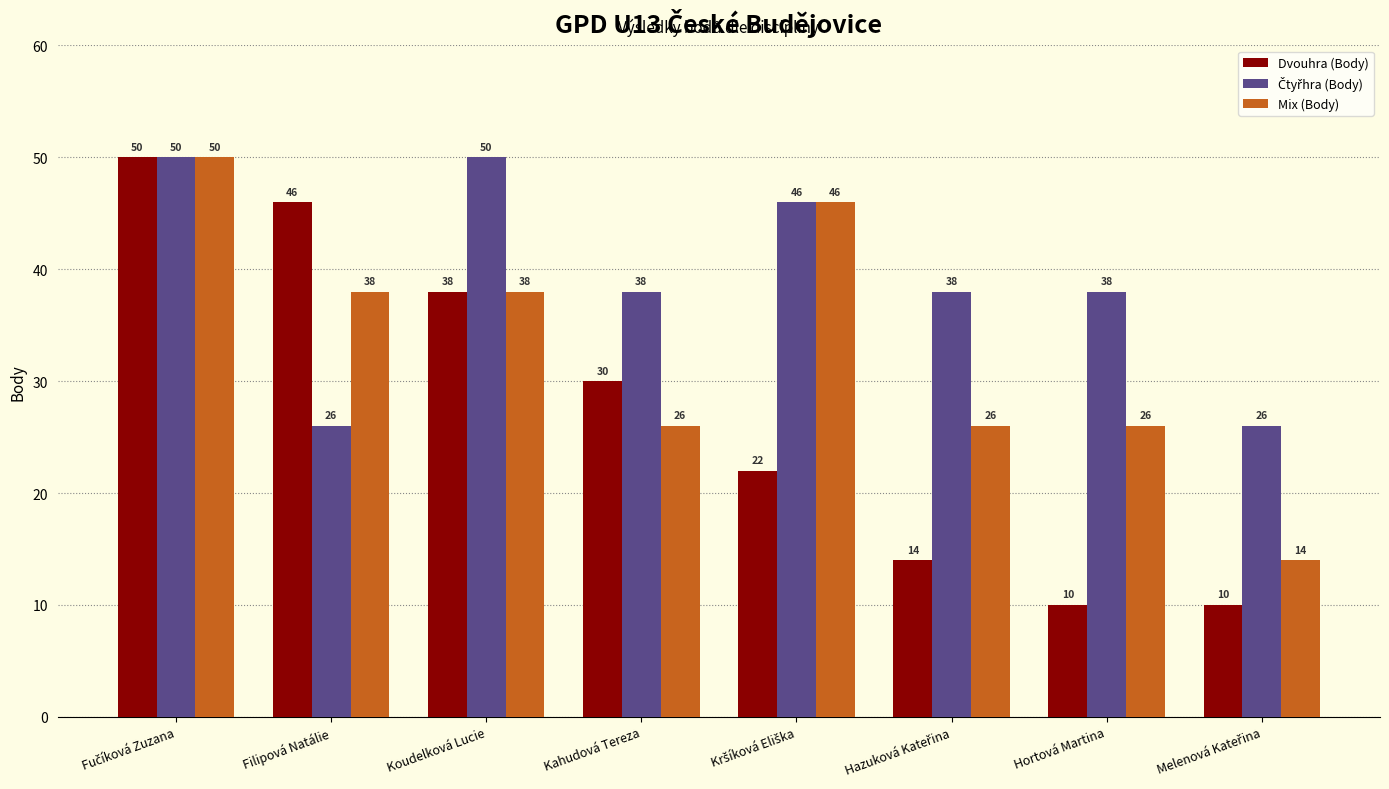

What position from the left is Hortová Martina?

7